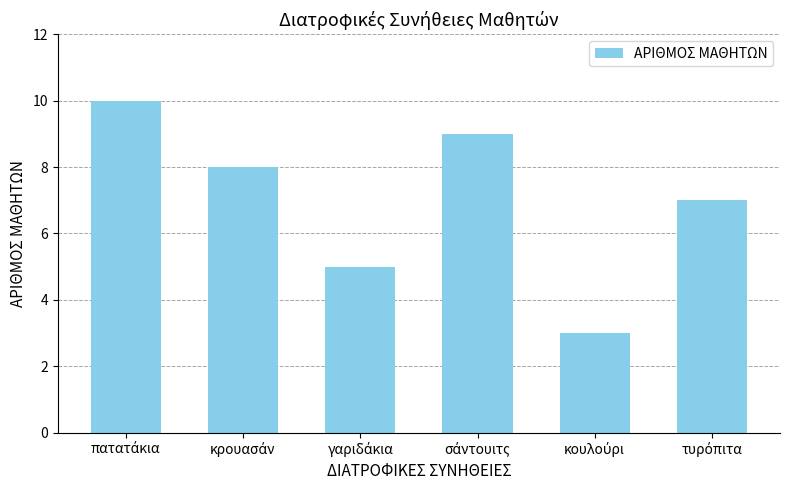

What is the difference between the second highest and second lowest values?

4